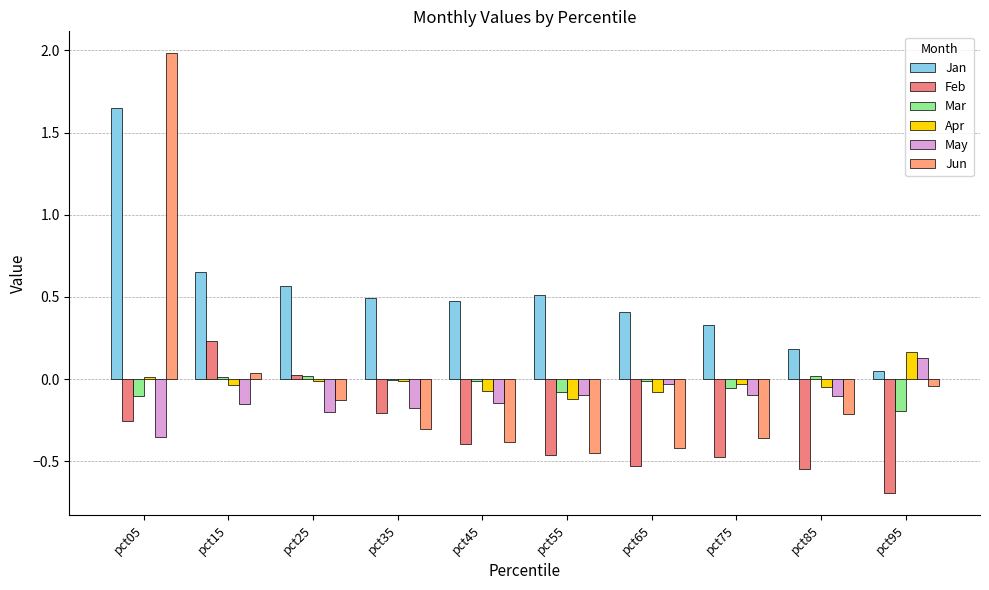

At pct75, list the series in order from largest to smallest.

Jan, Apr, Mar, May, Jun, Feb